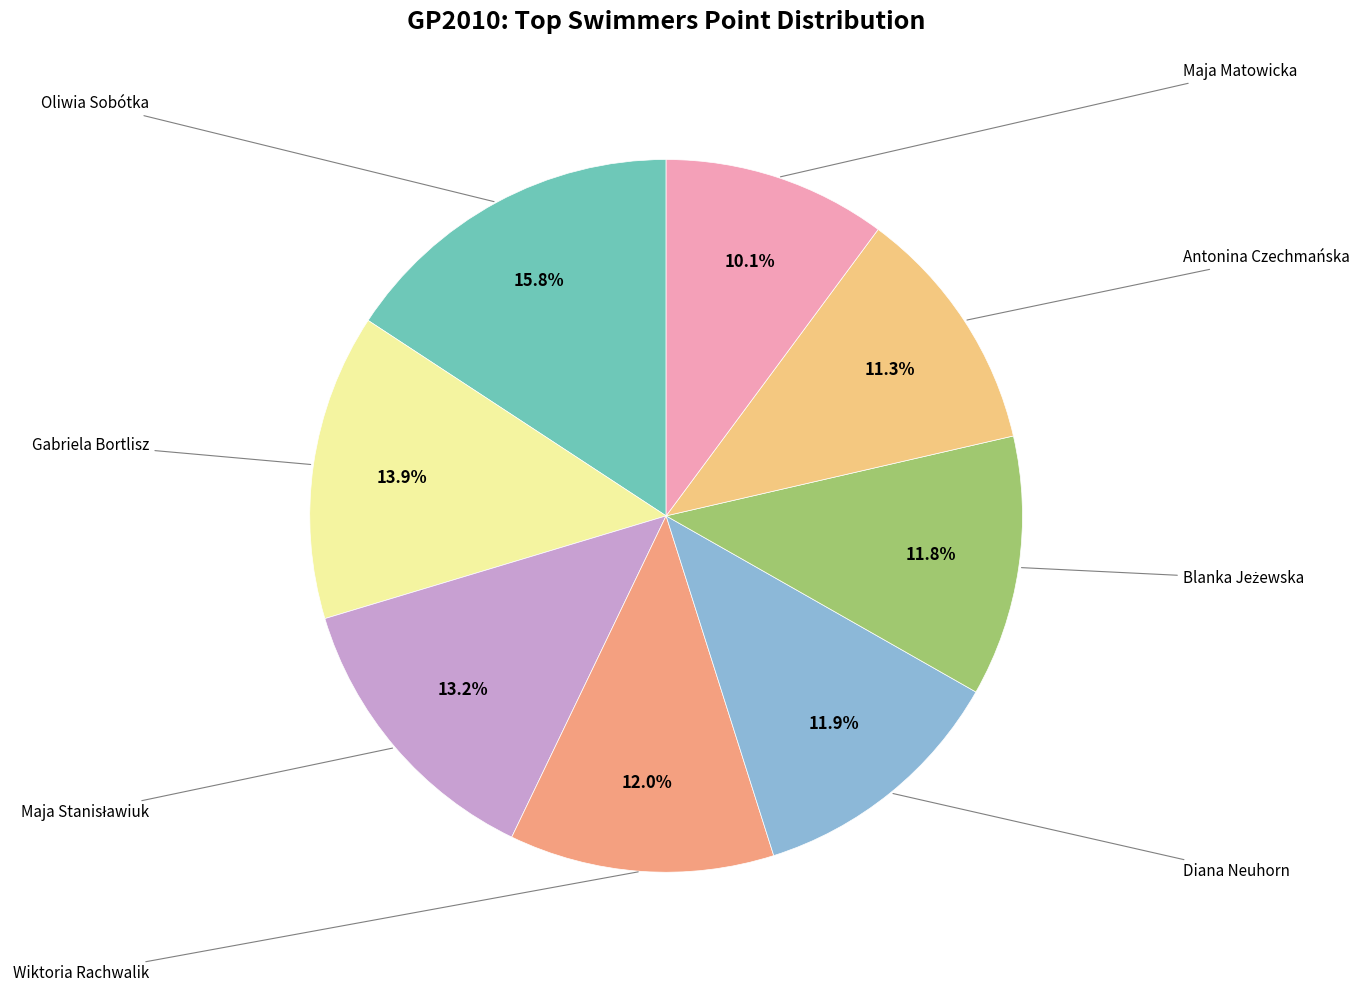

Which category has the biggest portion of the pie?

Oliwia Sobótka